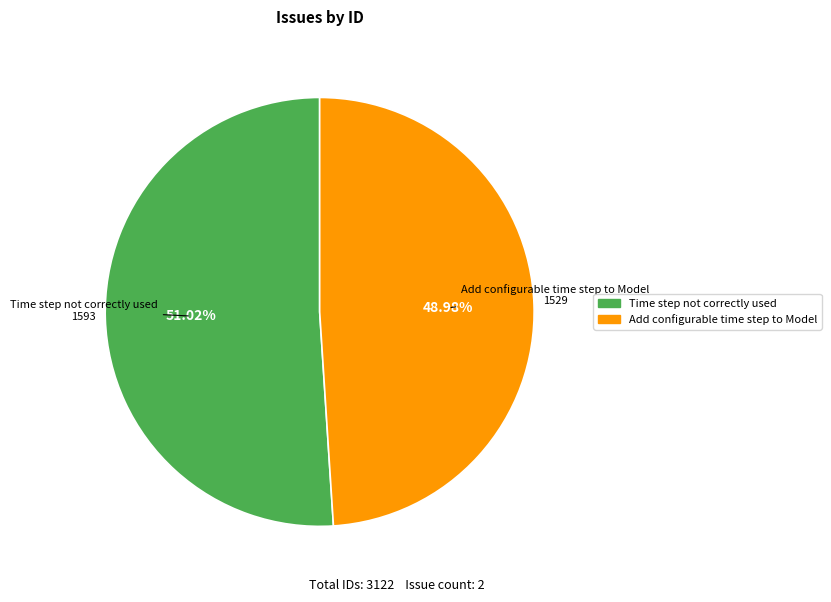

Between Time step not correctly used and Add configurable time step to Model, which is larger?

Time step not correctly used